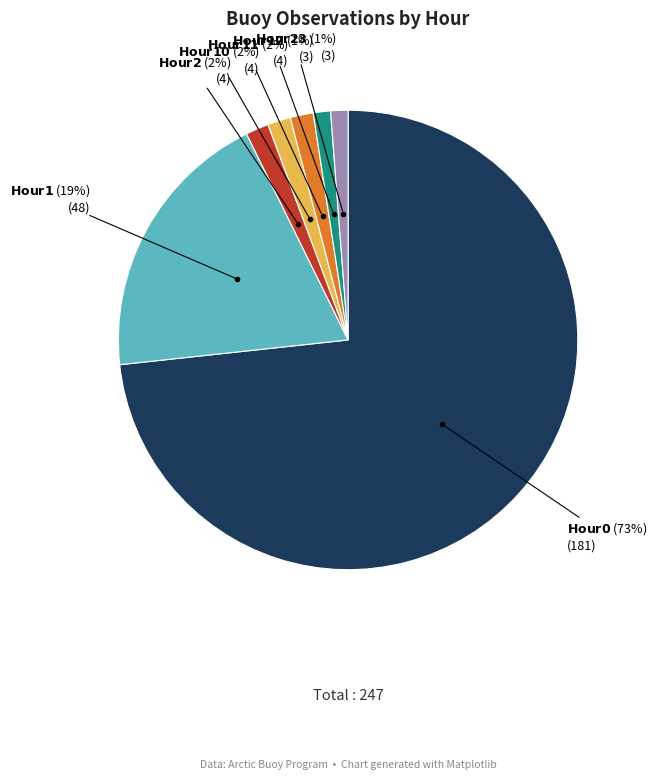

To the nearest percent, what is the average slice percentage?

14%